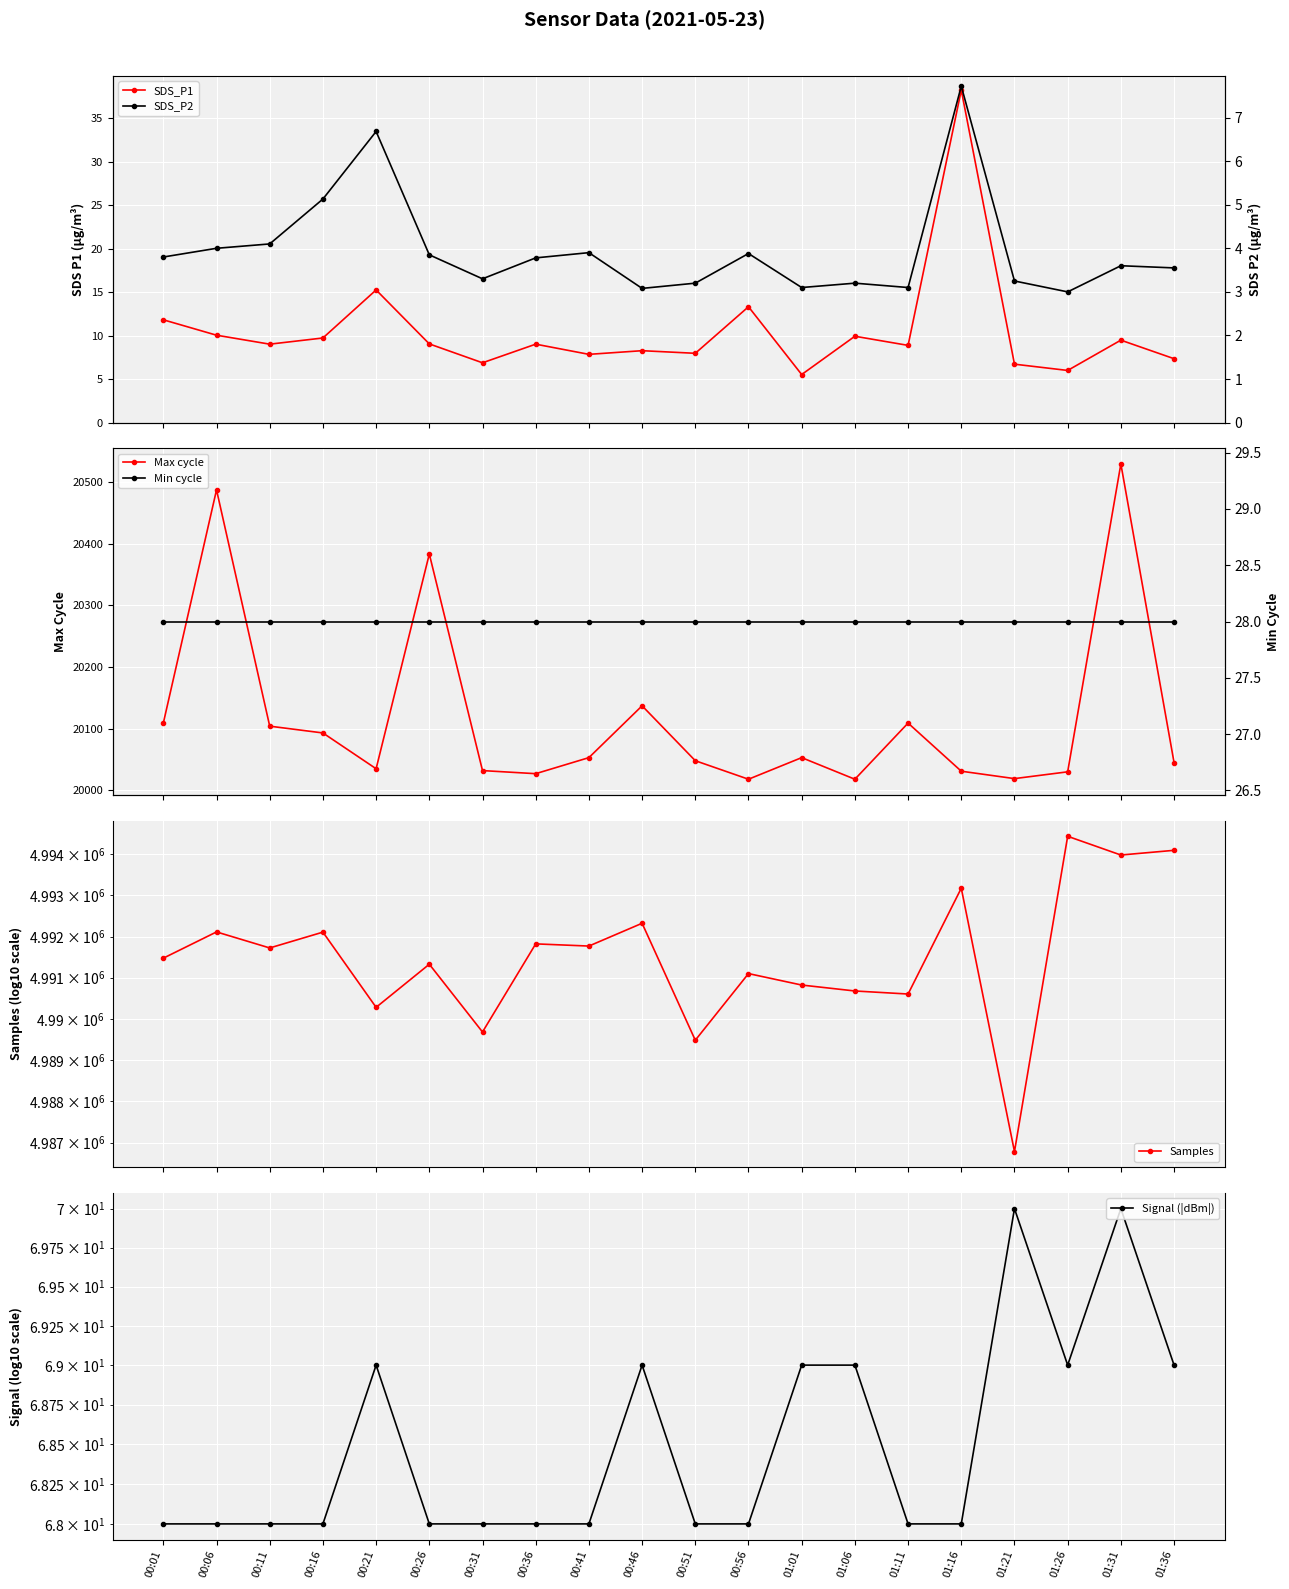

What is the label of the 9th point from the left?

00:41